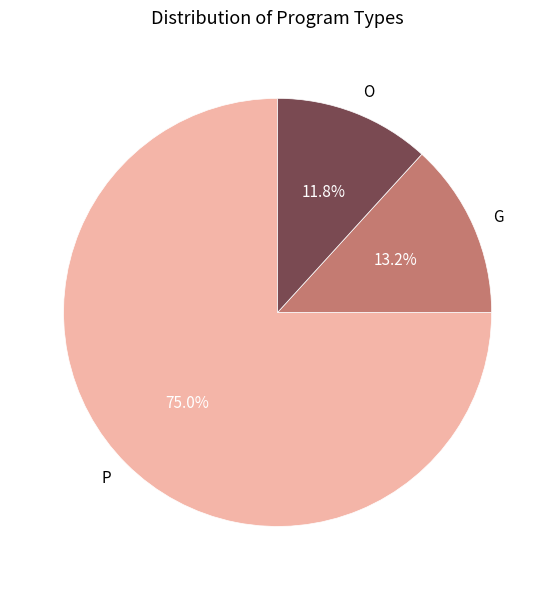

Is the sum of O and P greater than half?

Yes